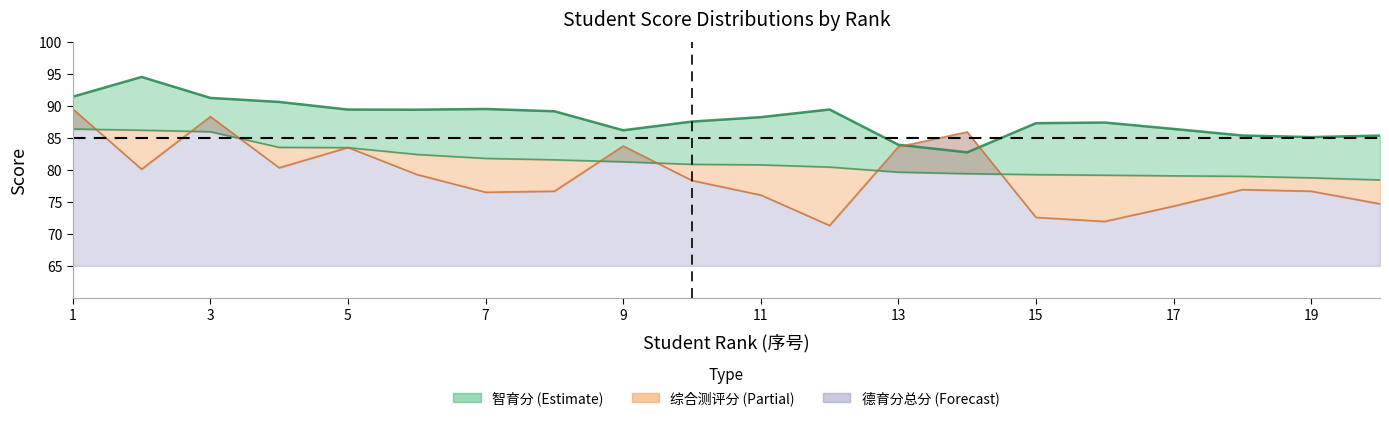

What is the approximate value of 智育分 at 6?

89.4